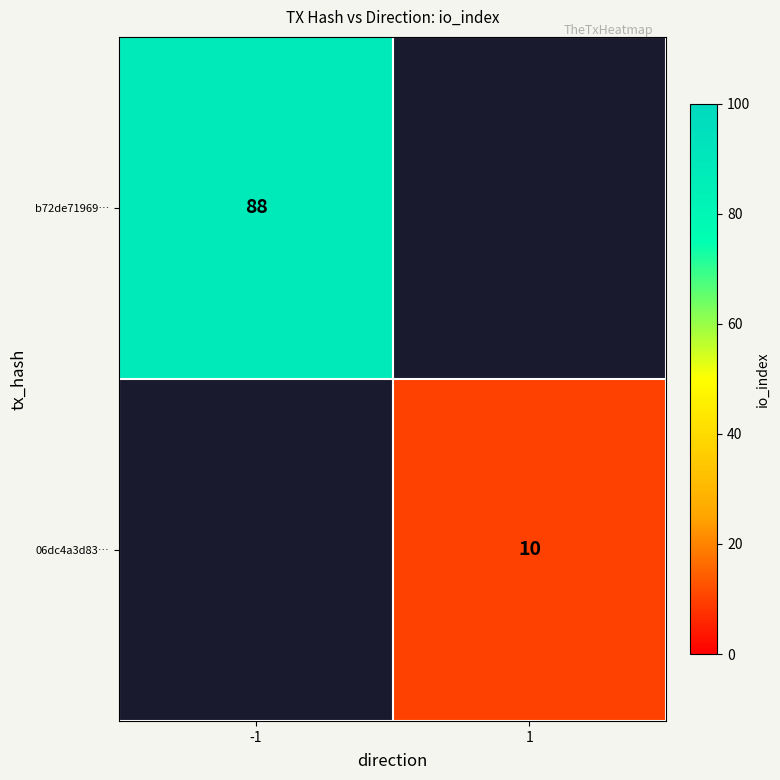

True or false: 06dc4a3d83… has a value of 17 at 1.

False